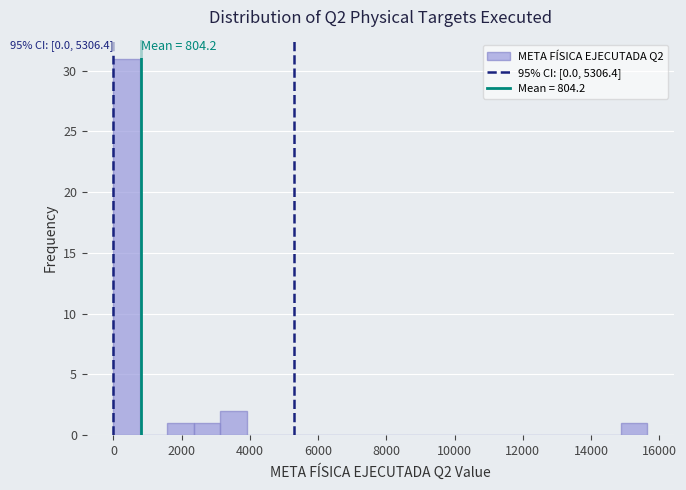

Read against the x-axis, roughly where is the centre of the tallest bar?

400